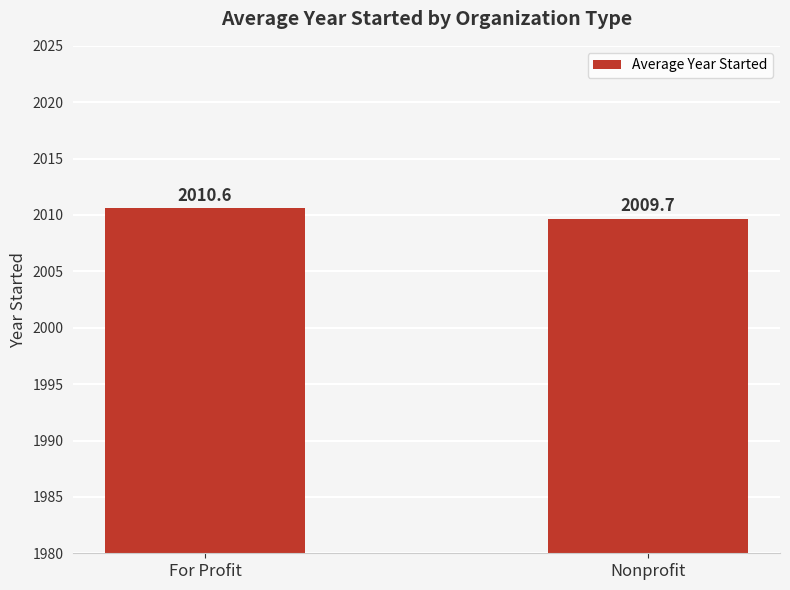

What is the average value?

2010.1